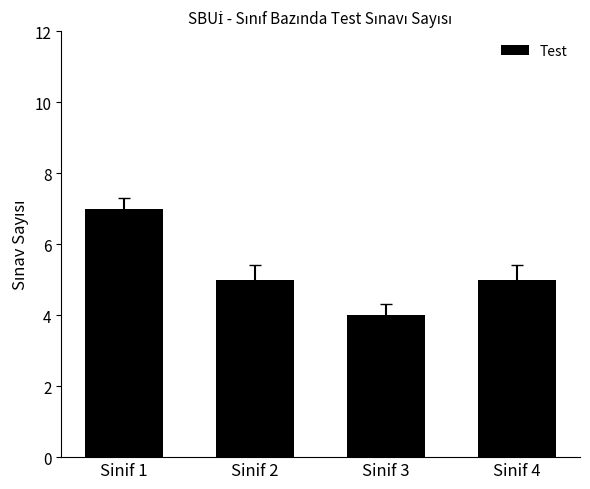

Reading left to right, list all the values displayed in this chart.

Sinif 1=7	Sinif 2=5	Sinif 3=4	Sinif 4=5